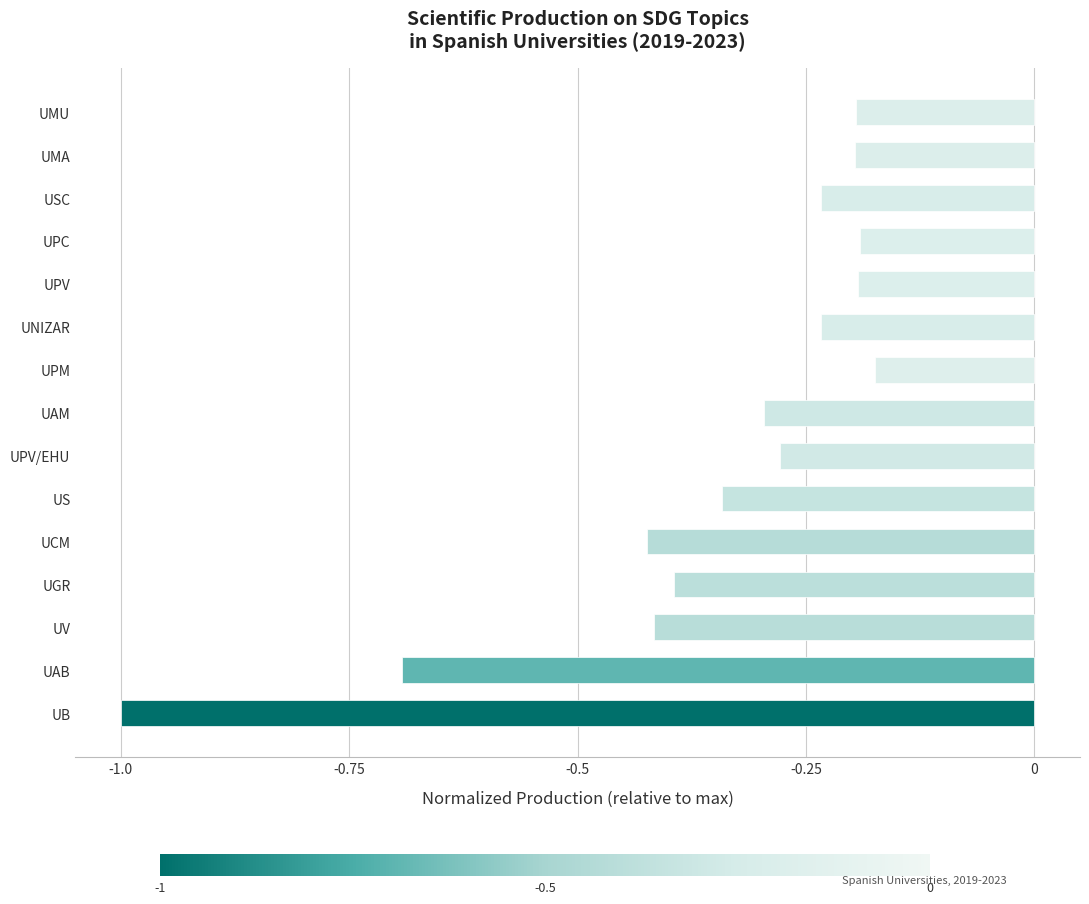

Is it true that the value at UMA is -0.2?

True